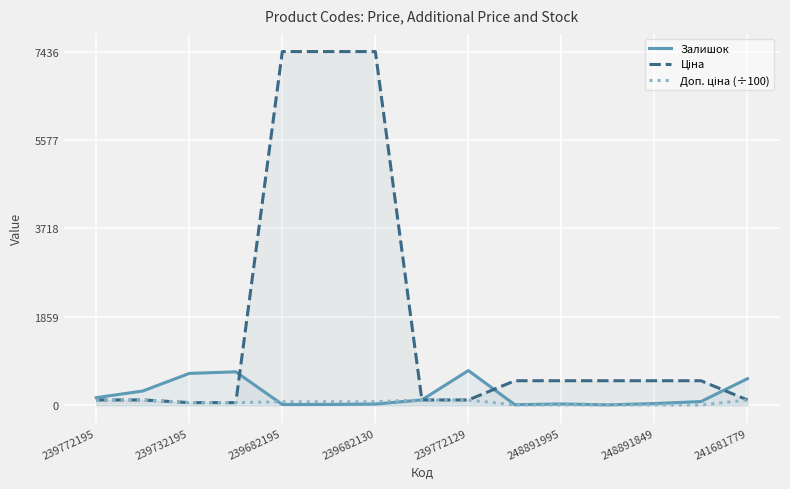

Reading left to right, extract all data points from this chart.

Залишок: 160.0	300.0	670.0	703.0	16.0	17.0	26.0	113.0	730.0	12.0	28.0	9.0	36.0	78.0	559.0
Ціна: 111.7	111.7	55.9	55.9	7436.2	7436.2	7436.2	111.7	111.7	515.8	515.8	515.8	515.8	515.8	111.7
Доп. ціна (÷100): 111.7	111.7	55.9	55.9	74.4	74.4	74.4	111.7	111.7	7.0	7.0	7.0	7.0	7.0	111.7